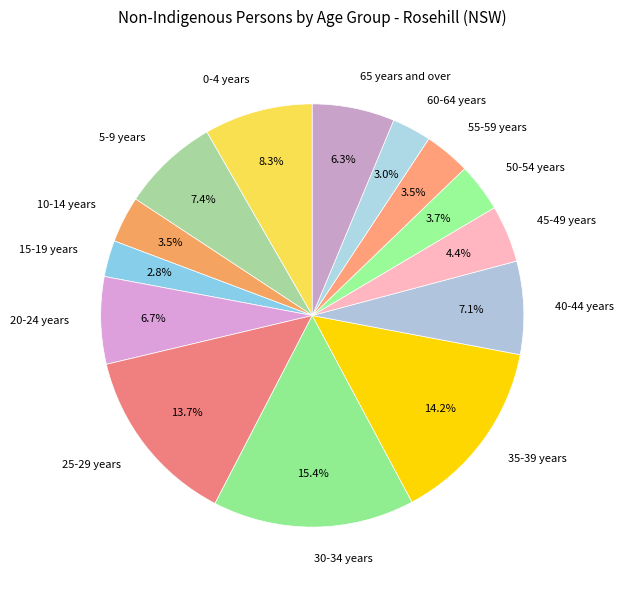

How many segments does this pie chart have?

14